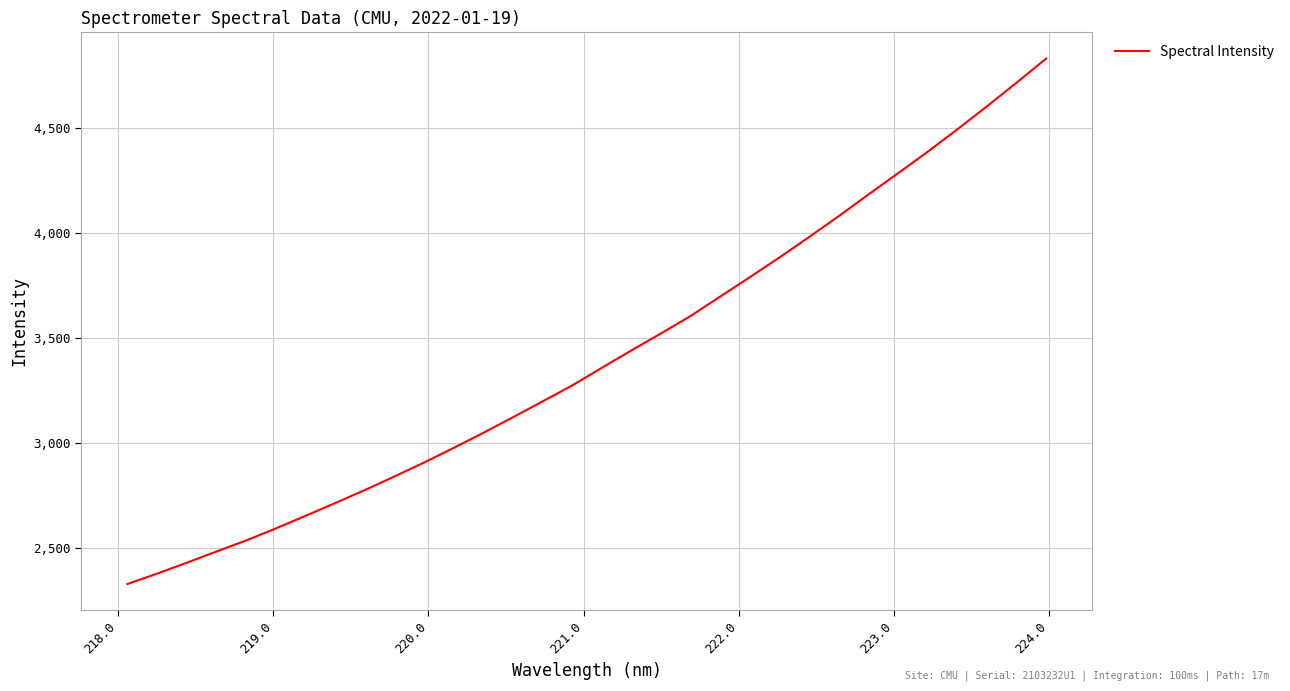

What is the smallest value displayed?

2326.8